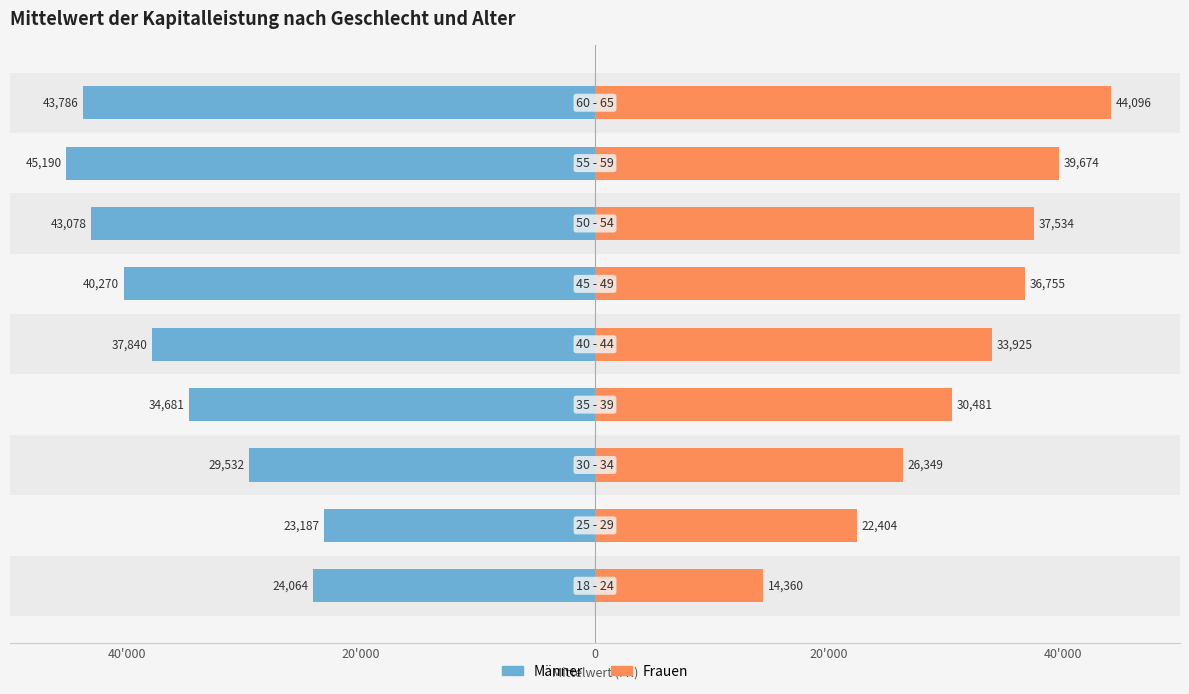

Reading left to right, extract all data points from this chart.

Männer: -24063.8	-23187.5	-29531.7	-34681.2	-37839.7	-40270.2	-43078.4	-45189.8	-43786.4
Frauen: 14359.8	22404.1	26348.7	30480.6	33924.8	36755.0	37534.4	39673.6	44096.4